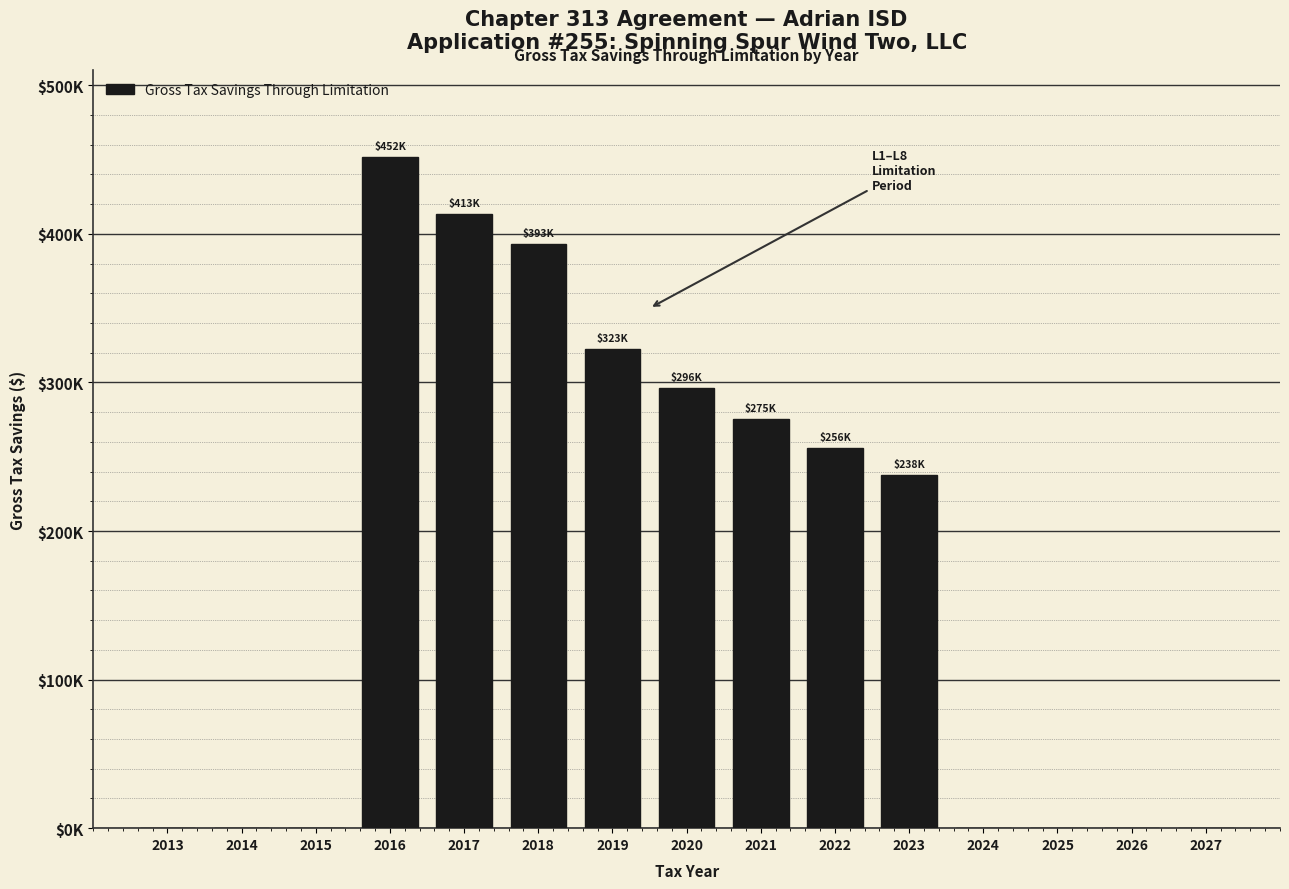

Are the bars horizontal?

No